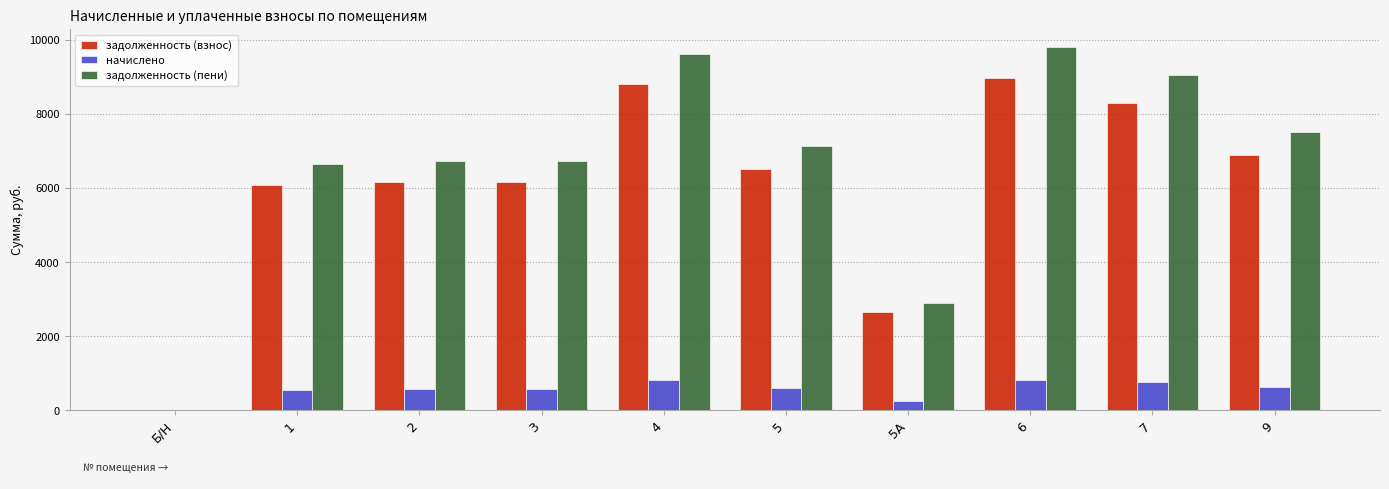

The value of задолженность (пени) at 9 is 1862.6. True or false?

False